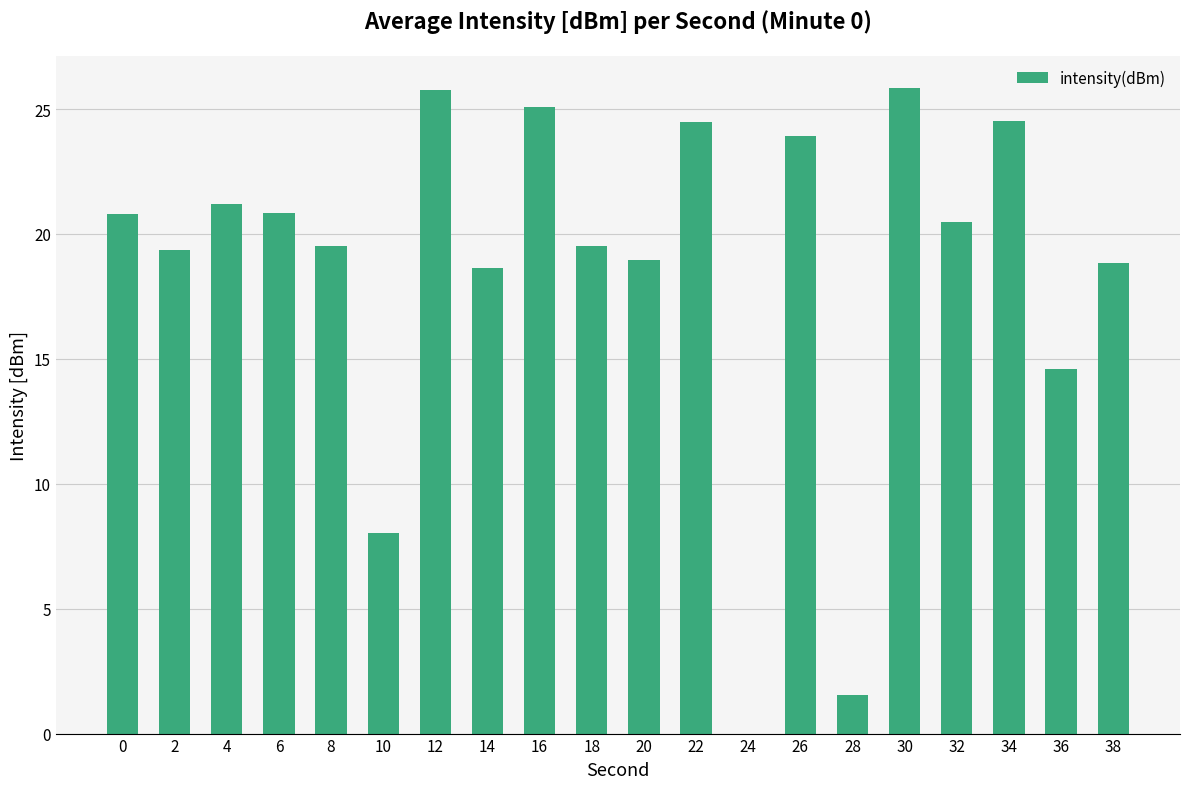

How many categories are shown in the chart?

20